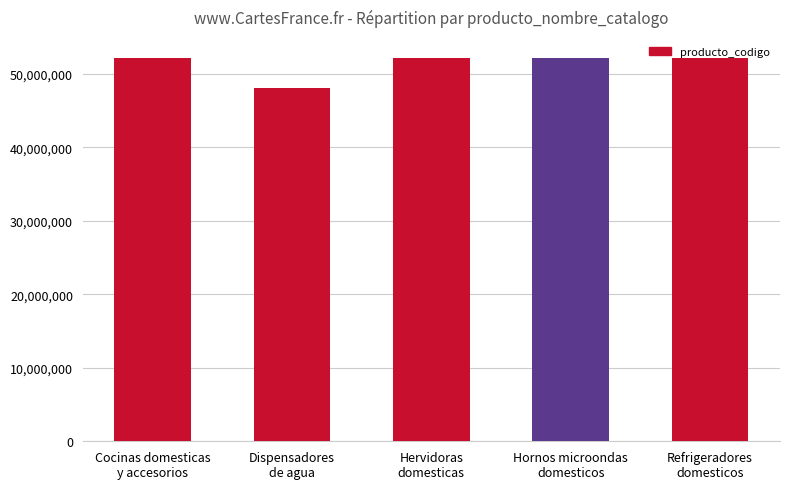

What is the sum of all values?

256678025